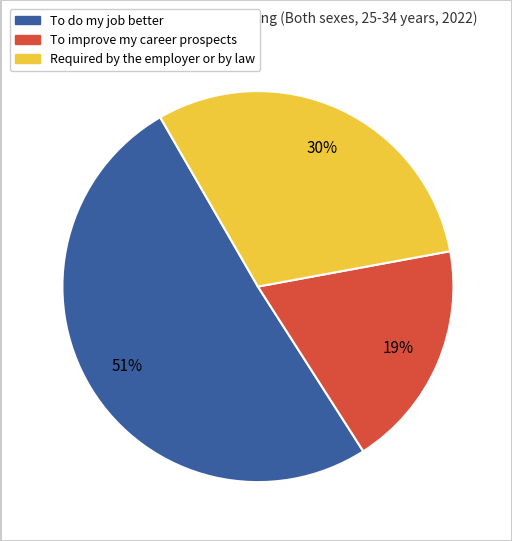

To the nearest percent, what is the average slice percentage?

33%